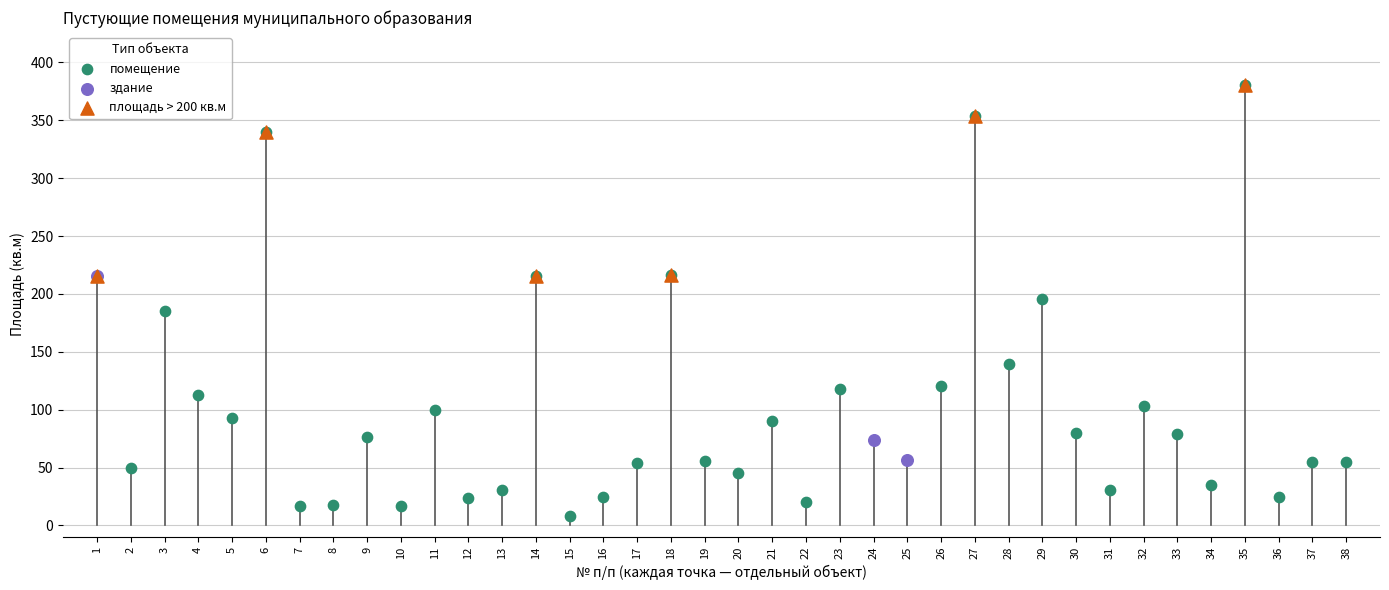

Which series reaches the minimum Y coordinate?

помещение